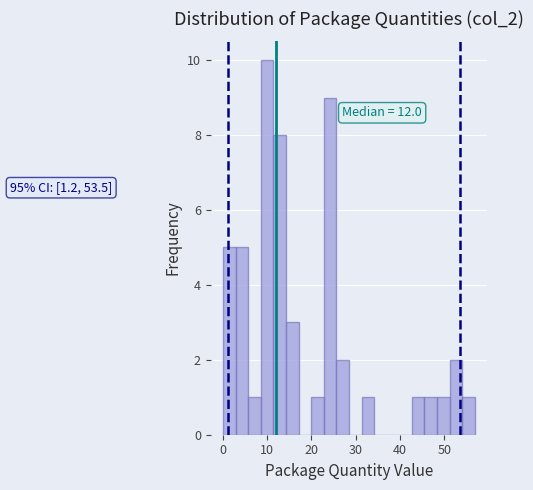

Read against the x-axis, roughly where is the centre of the tallest bar?

10